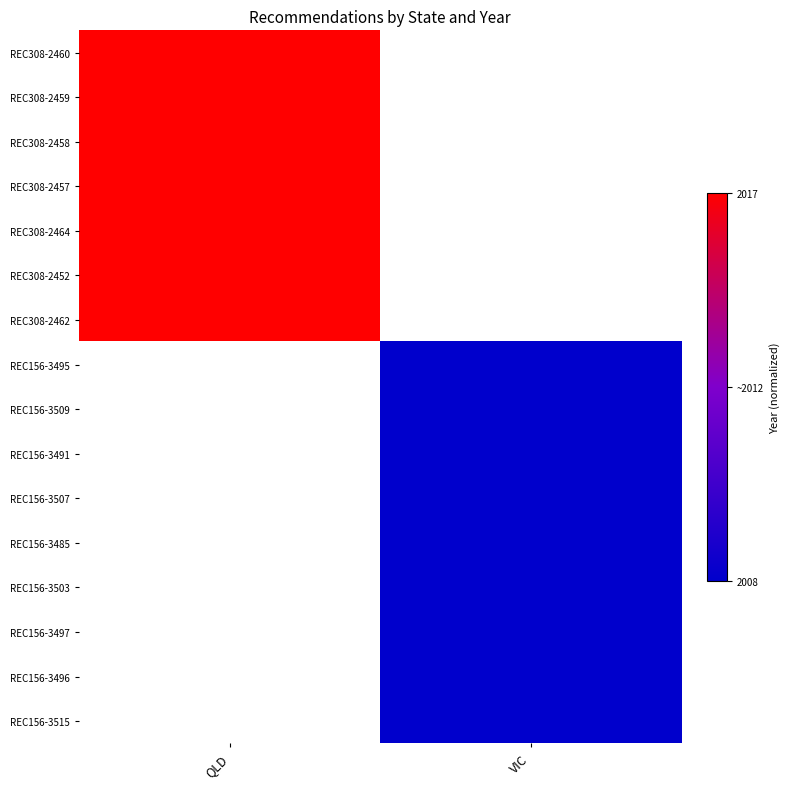

List the series in order of their peak value, highest first.

REC308-2460, REC308-2459, REC308-2458, REC308-2457, REC308-2464, REC308-2452, REC308-2462, REC156-3495, REC156-3509, REC156-3491, REC156-3507, REC156-3485, REC156-3503, REC156-3497, REC156-3496, REC156-3515